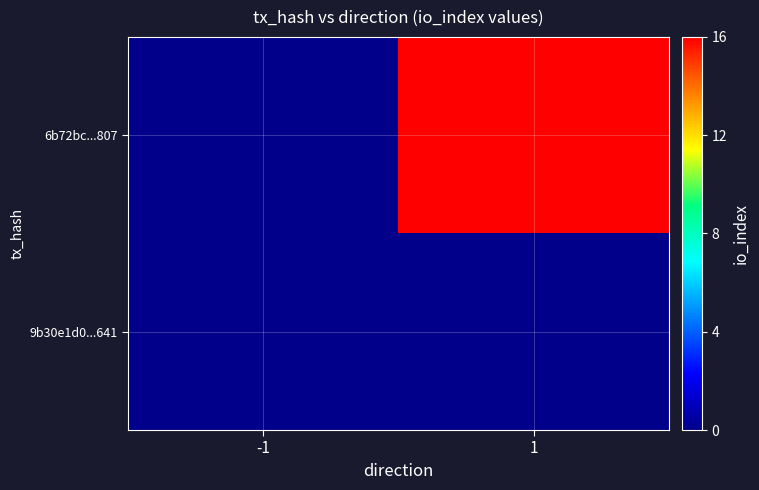

How many distinct data groups are displayed?

2